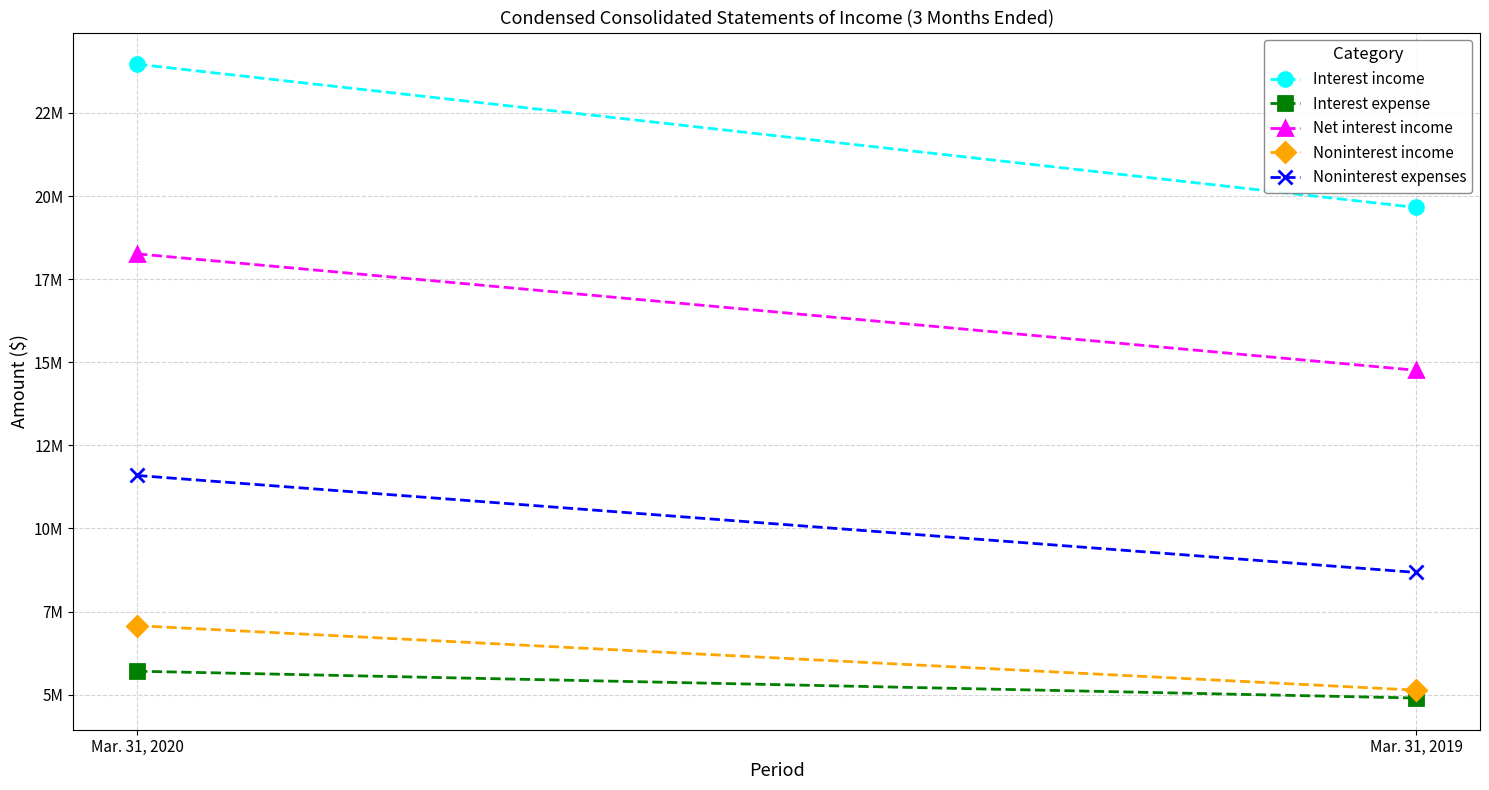

How many Interest income values are between 19658000 and 23967000?

2